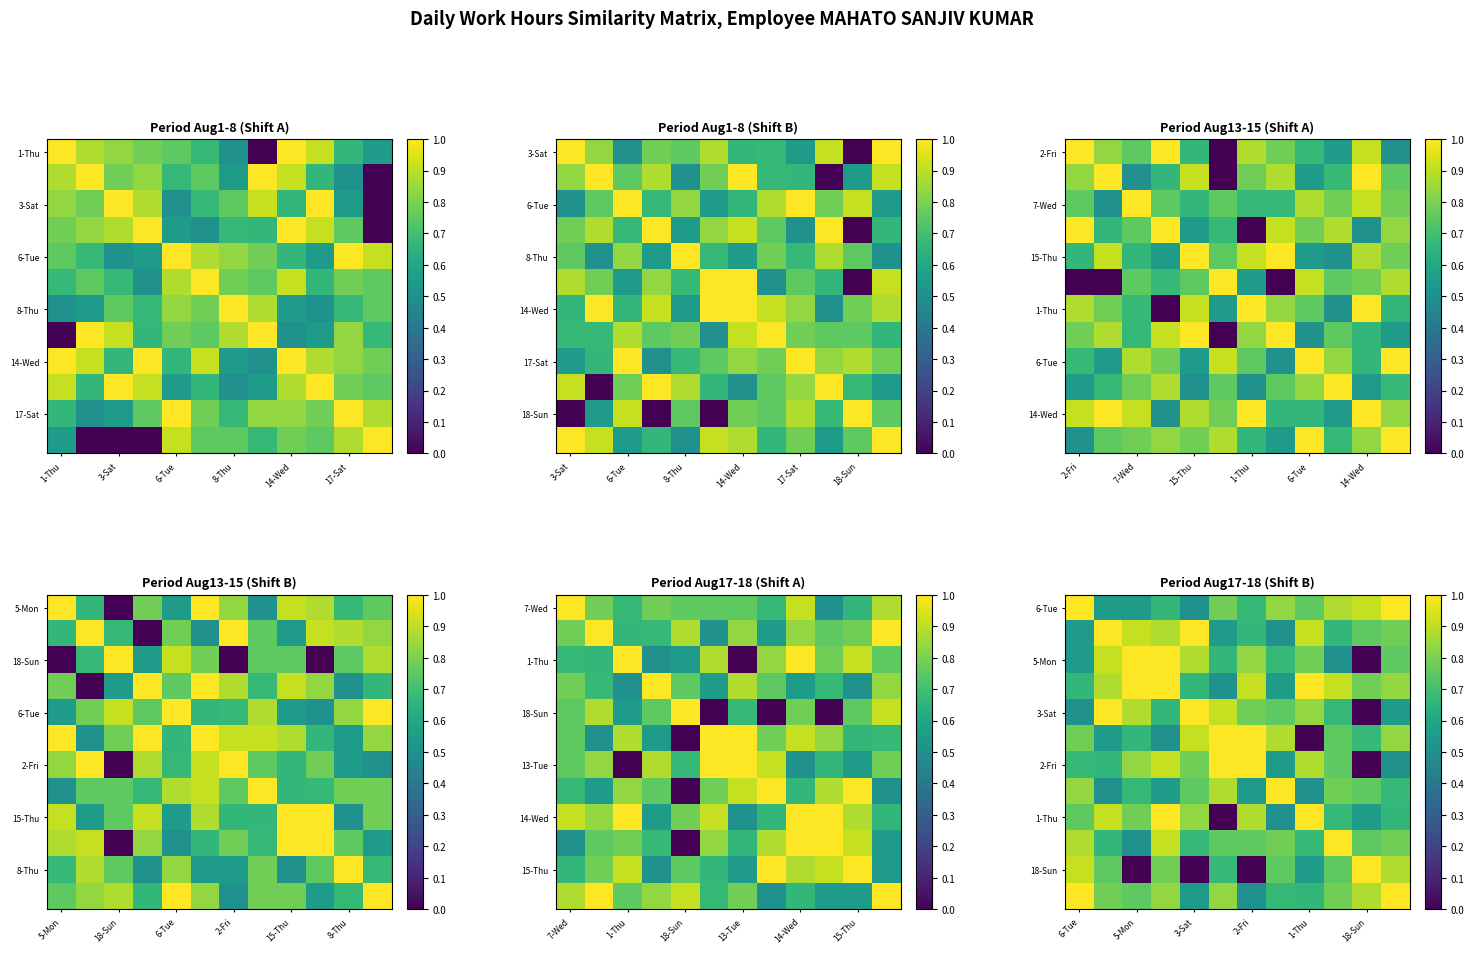

At which category does the chart reach its peak across all series?

6-Tue